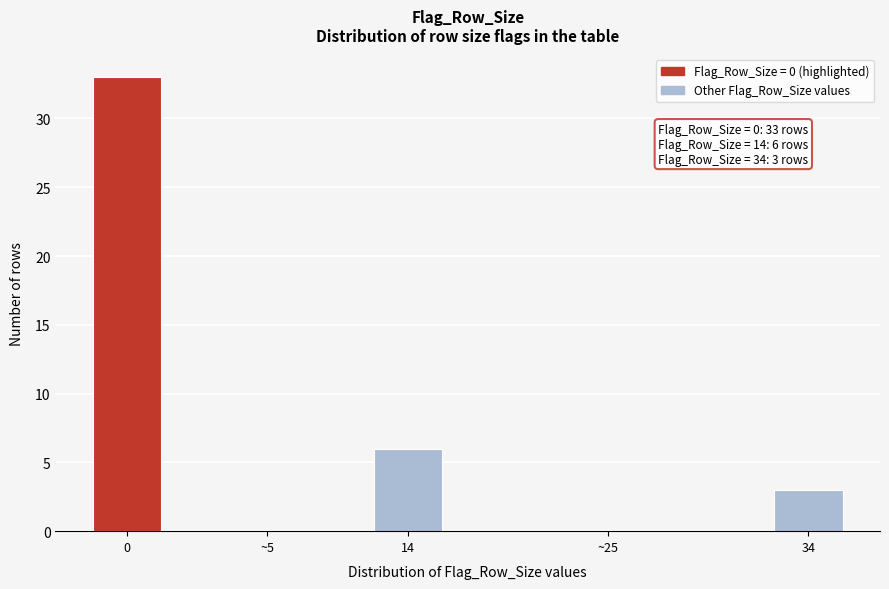

Reading right to left, transcribe all the data shown in this chart.

34=3	~25=0	14=6	~5=0	0=33